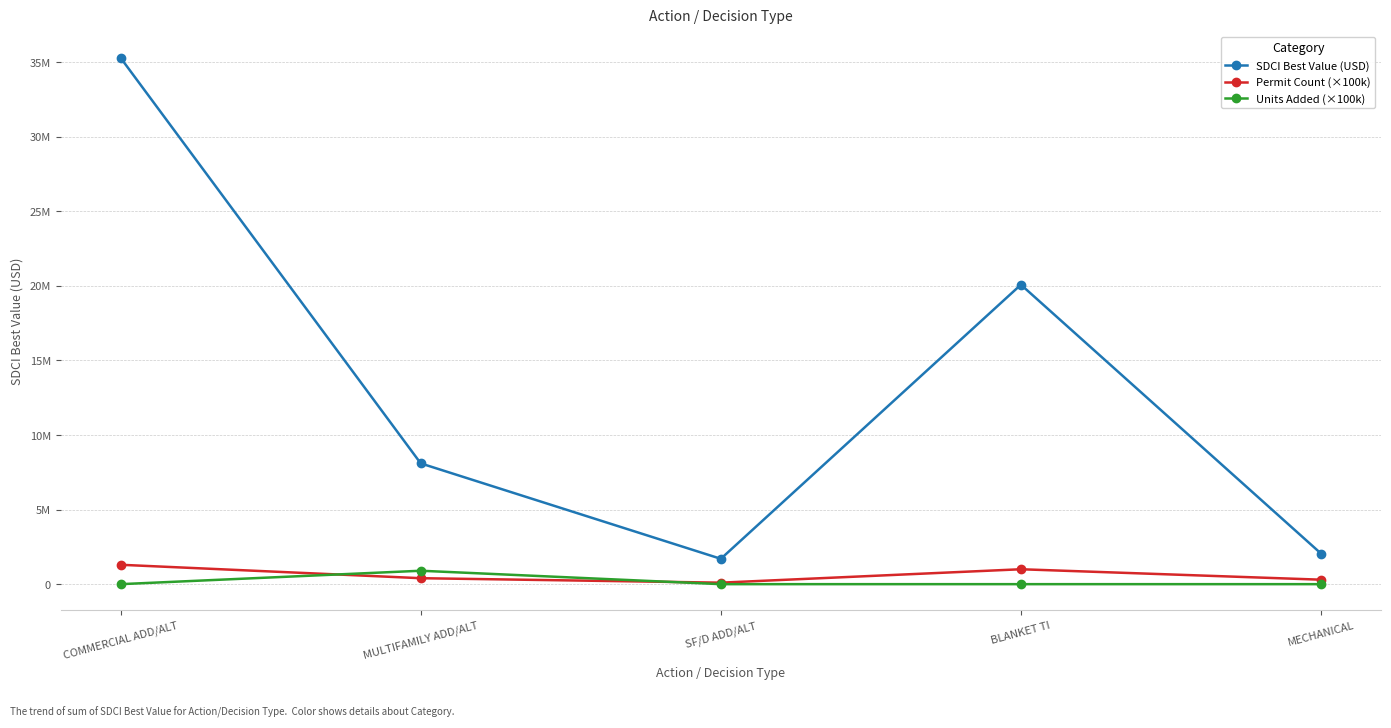

What is the difference between the highest and lowest values at COMMERCIAL ADD/ALT?

35289752